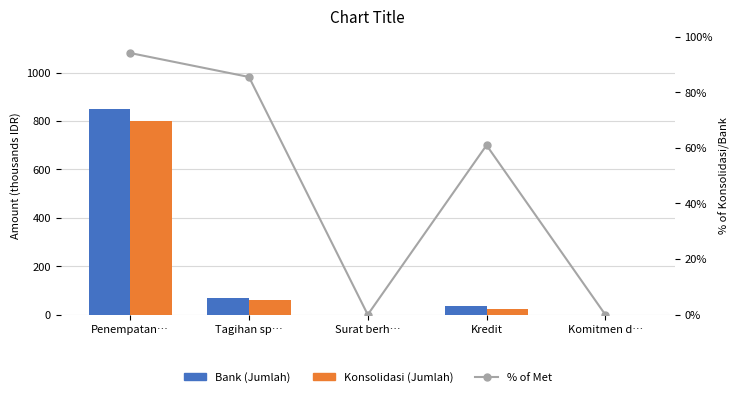

Reading left to right, transcribe all the data shown in this chart.

Bank (Jumlah): 851.0	70.4	0.0	36.7	0.0
Konsolidasi (Jumlah): 800.6	60.2	0.0	22.4	0.0
% of Met: 94.1	85.5	0.0	60.9	0.0